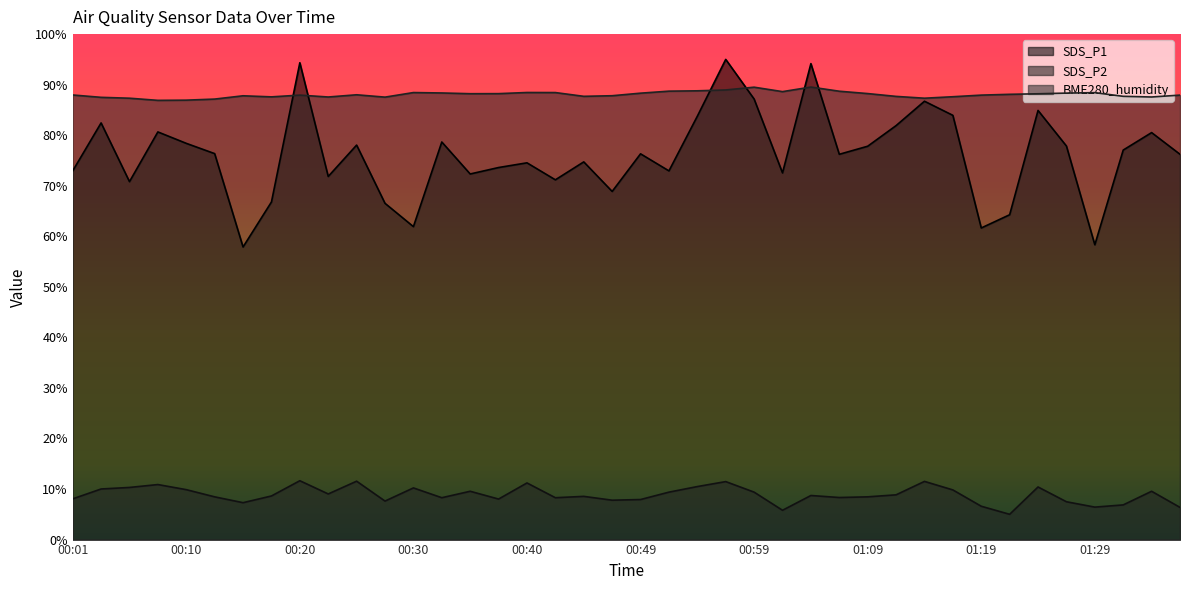

How many intersections are there between SDS_P1 and BME280_humidity?

6